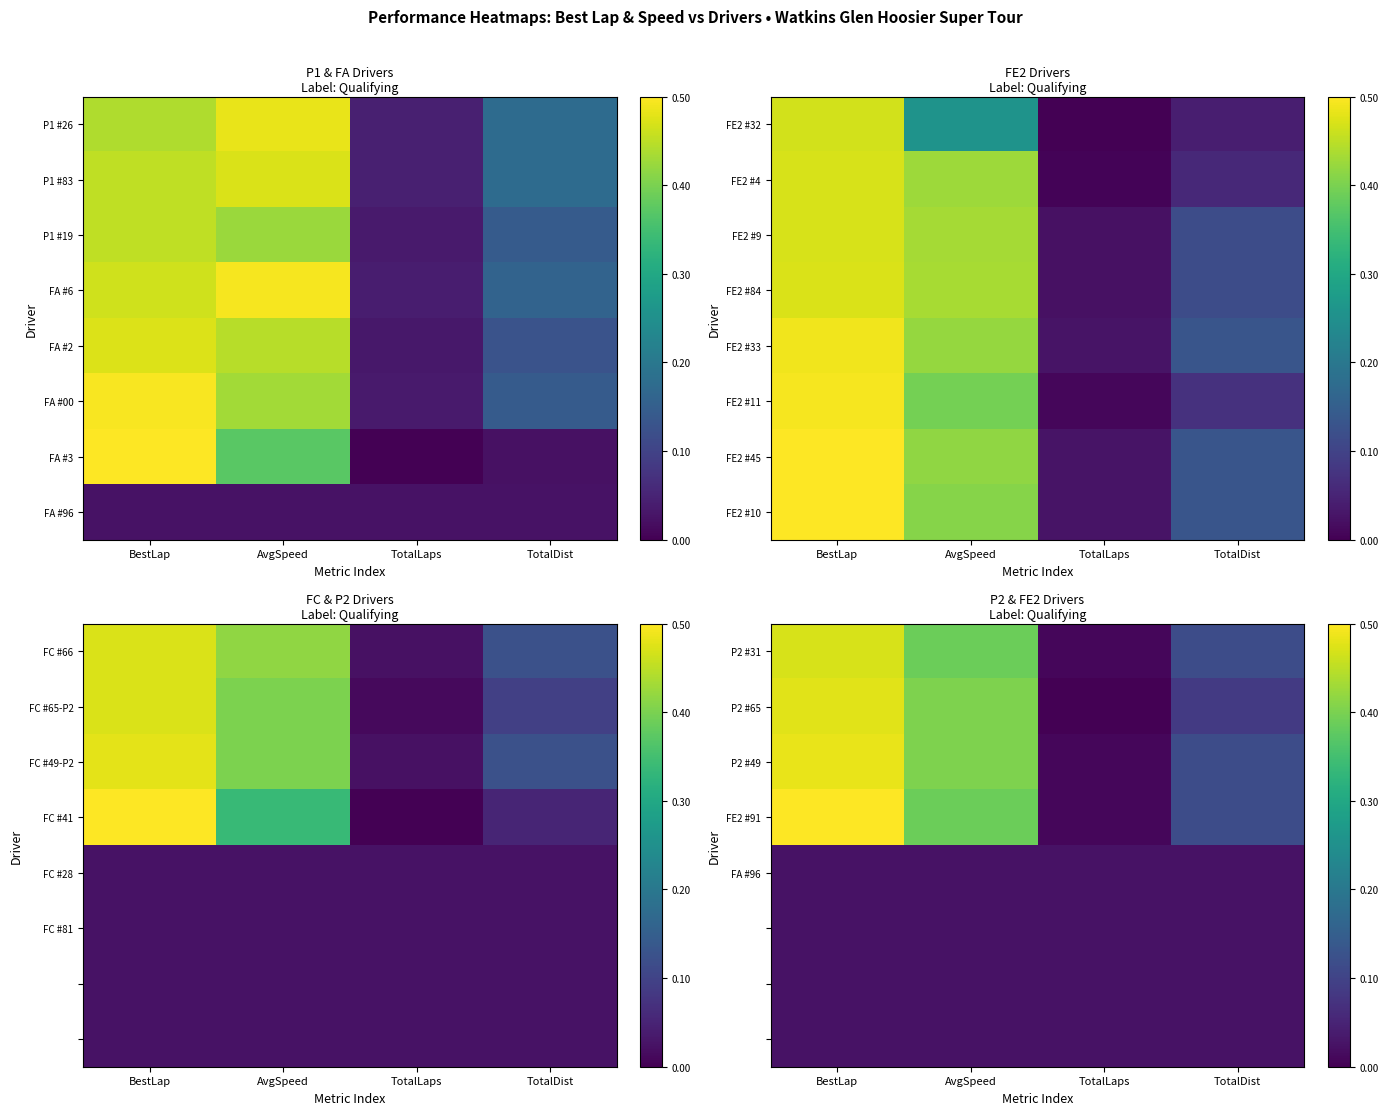

What is the spread (max minus min) of values at AvgSpeed?

0.4